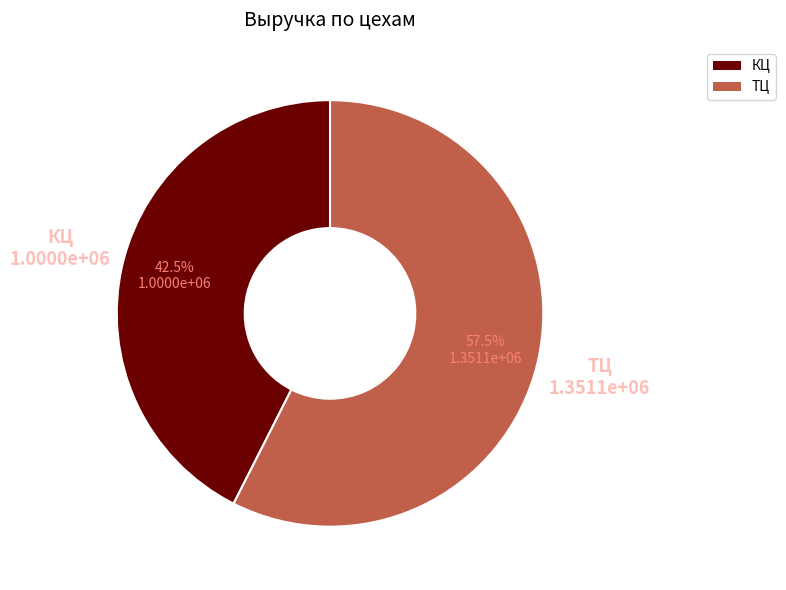

Is the sum of ТЦ and КЦ greater than half?

Yes